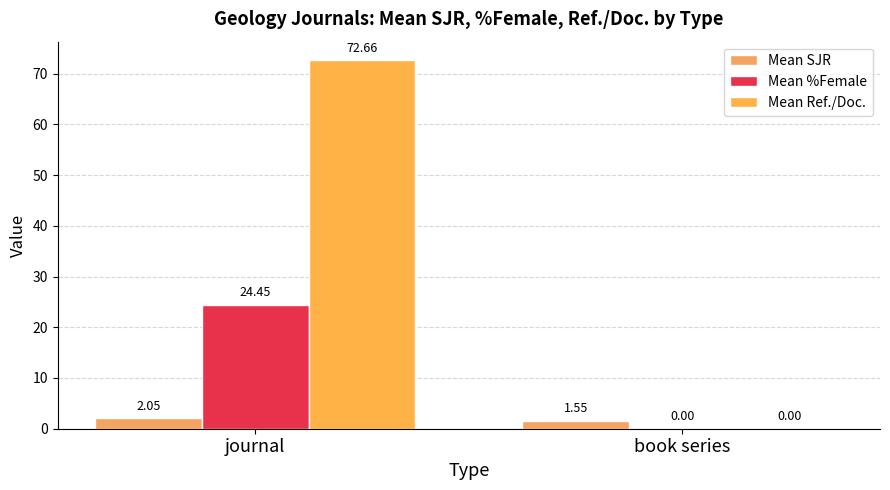

How many groups of bars are there?

2